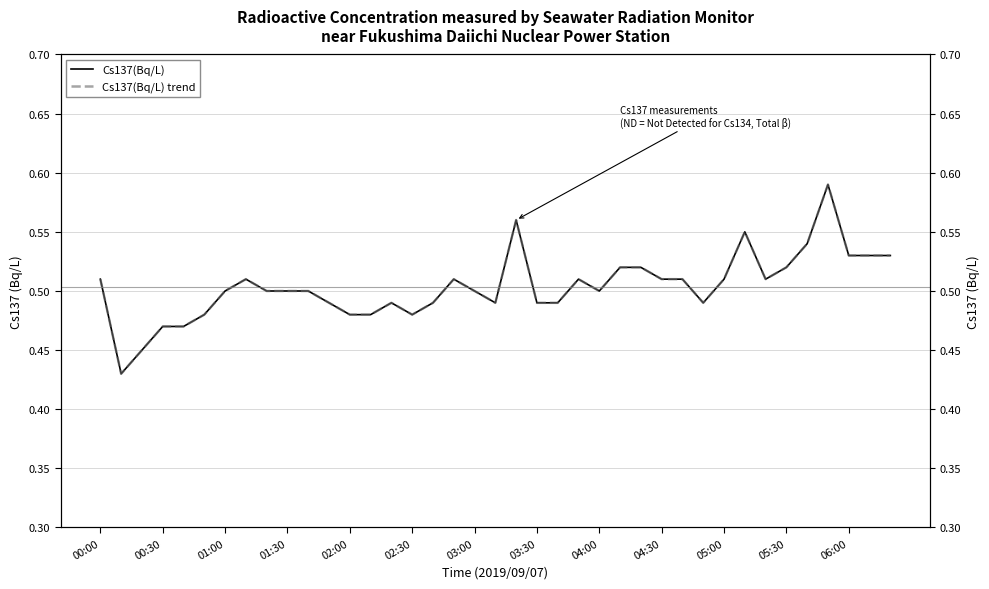

Between 03:00 and 28, which series saw the biggest shift?

Cs137(Bq/L)